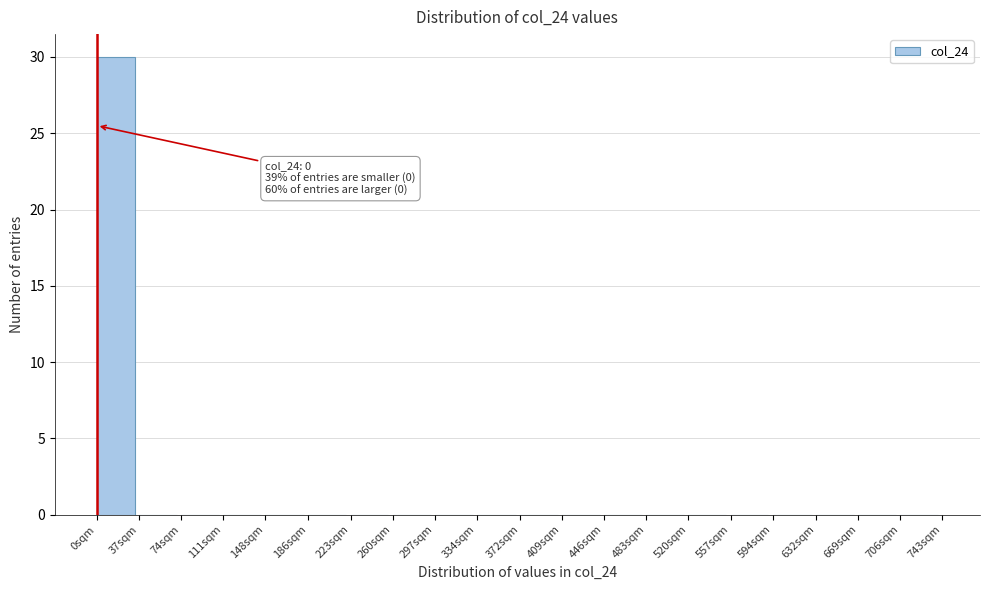

Reading left to right, transcribe all the data shown in this chart.

0sqm=30	37sqm=0	74sqm=0	111sqm=0	148sqm=0	186sqm=0	223sqm=0	260sqm=0	297sqm=0	334sqm=0	372sqm=0	409sqm=0	446sqm=0	483sqm=0	520sqm=0	557sqm=0	594sqm=0	632sqm=0	669sqm=0	706sqm=0